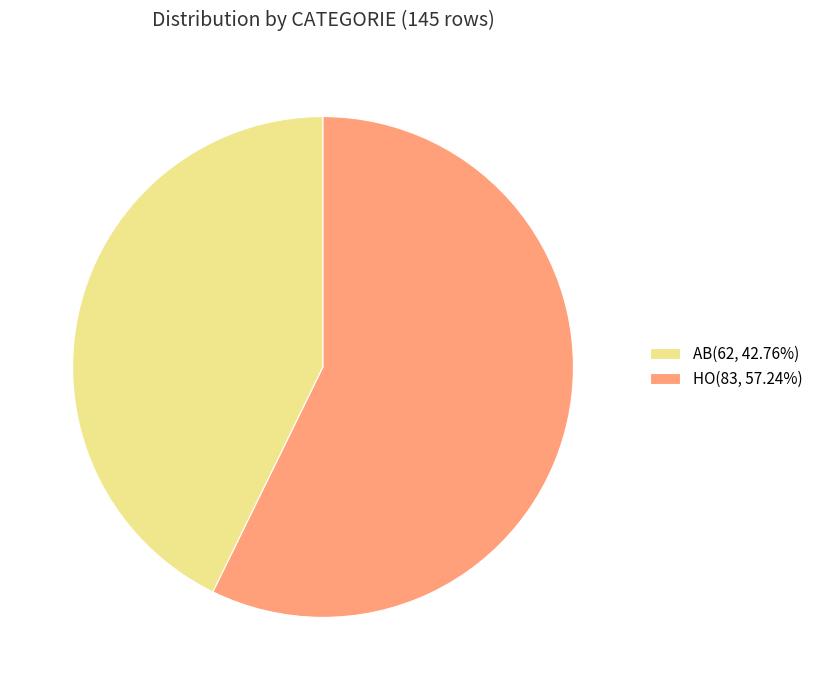

What is the ratio of the value at AB to the value at HO?

0.7